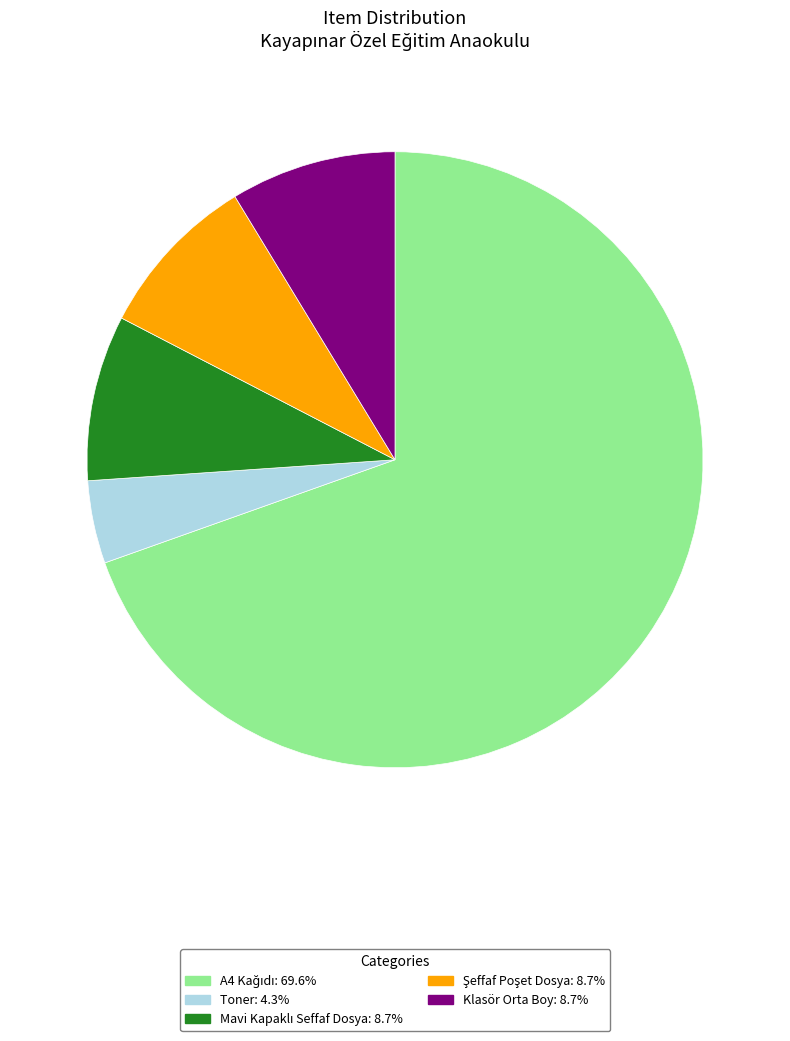

Approximately how many times larger is the value at Klasör Orta Boy: 8.7% compared to Toner: 4.3%?

2.0